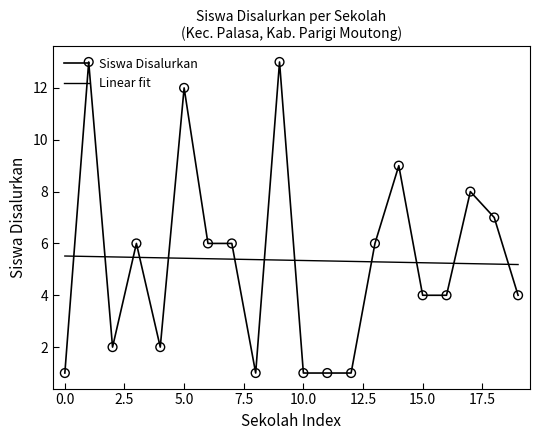

Which series has the largest total across all categories?

Siswa Disalurkan